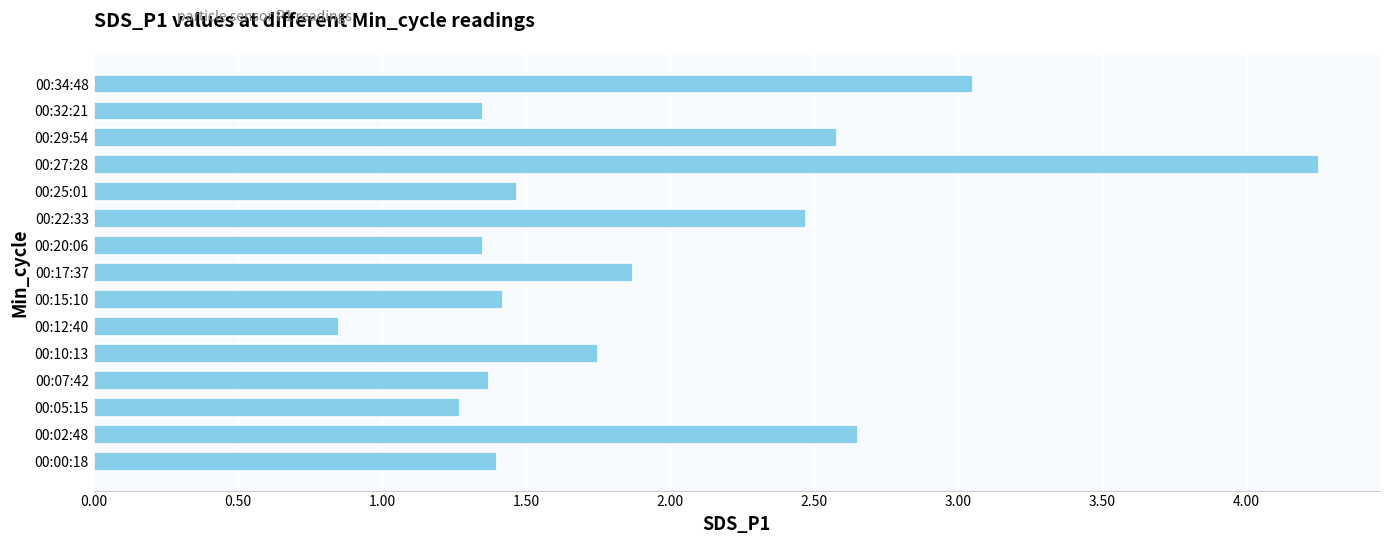

At which category does the chart reach its minimum across all series?

00:12:40